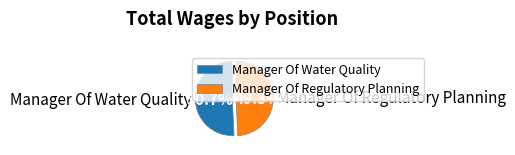

Between Manager Of Regulatory Planning and Manager Of Water Quality, which is larger?

Manager Of Water Quality